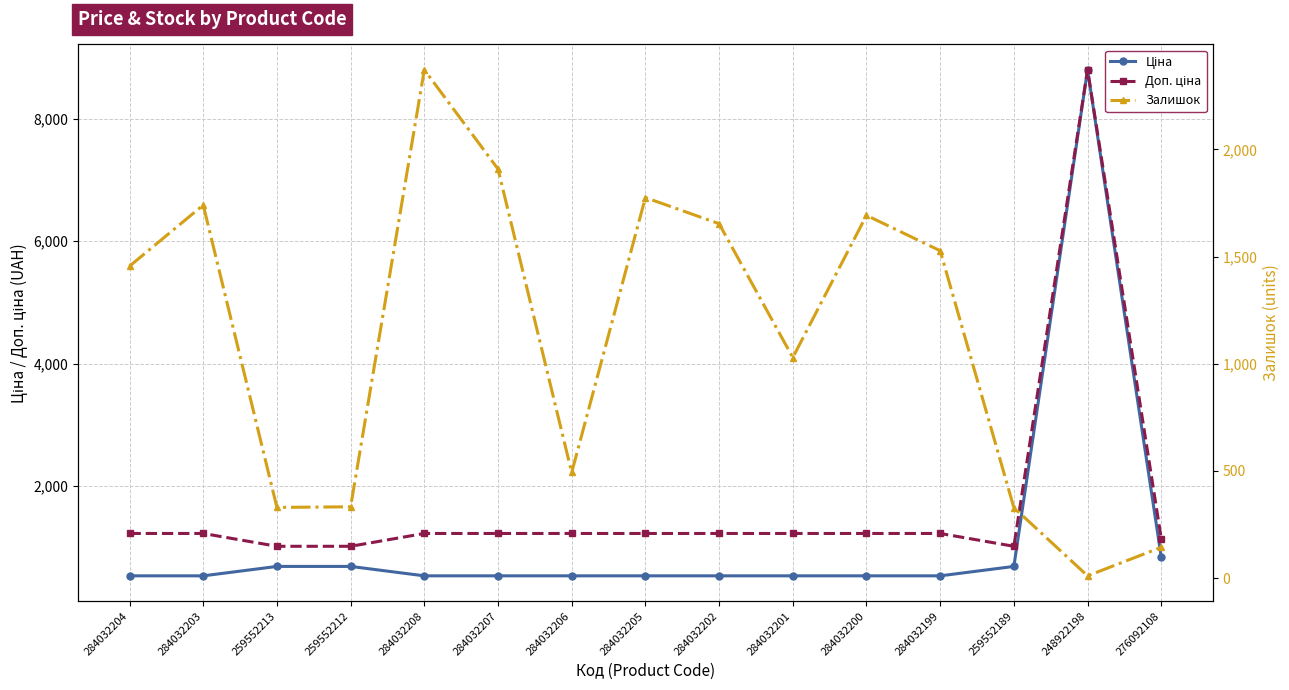

Reading left to right, what are all the values shown in this chart?

Ціна: 284032204=535.4	284032203=535.4	259552213=689.1	259552212=689.1	284032208=535.4	284032207=535.4	284032206=535.4	284032205=535.4	284032202=535.4	284032201=535.4	284032200=535.4	284032199=535.4	259552189=689.1	248922198=8797.6	276092108=842.8
Доп. ціна: 284032204=1227.2	284032203=1227.2	259552213=1017.8	259552212=1017.8	284032208=1227.2	284032207=1227.2	284032206=1227.2	284032205=1227.2	284032202=1227.2	284032201=1227.2	284032200=1227.2	284032199=1227.2	259552189=1017.8	248922198=8797.6	276092108=1142.1
Залишок: 284032204=1455.0	284032203=1740.0	259552213=330.0	259552212=333.0	284032208=2371.0	284032207=1908.0	284032206=493.0	284032205=1775.0	284032202=1653.0	284032201=1029.0	284032200=1692.0	284032199=1527.0	259552189=329.0	248922198=11.0	276092108=144.0